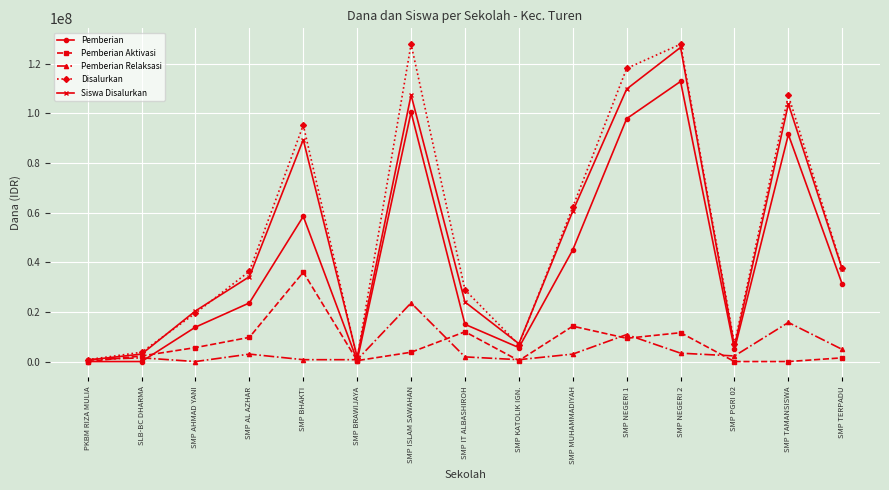

What is the difference between the second highest and second lowest values in the Siswa Disalurkan series?

108000000